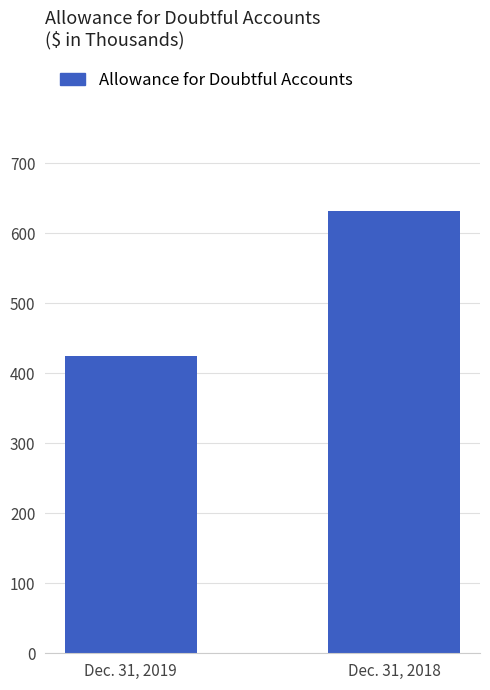

Which category has the lowest value across all series?

Dec. 31, 2019